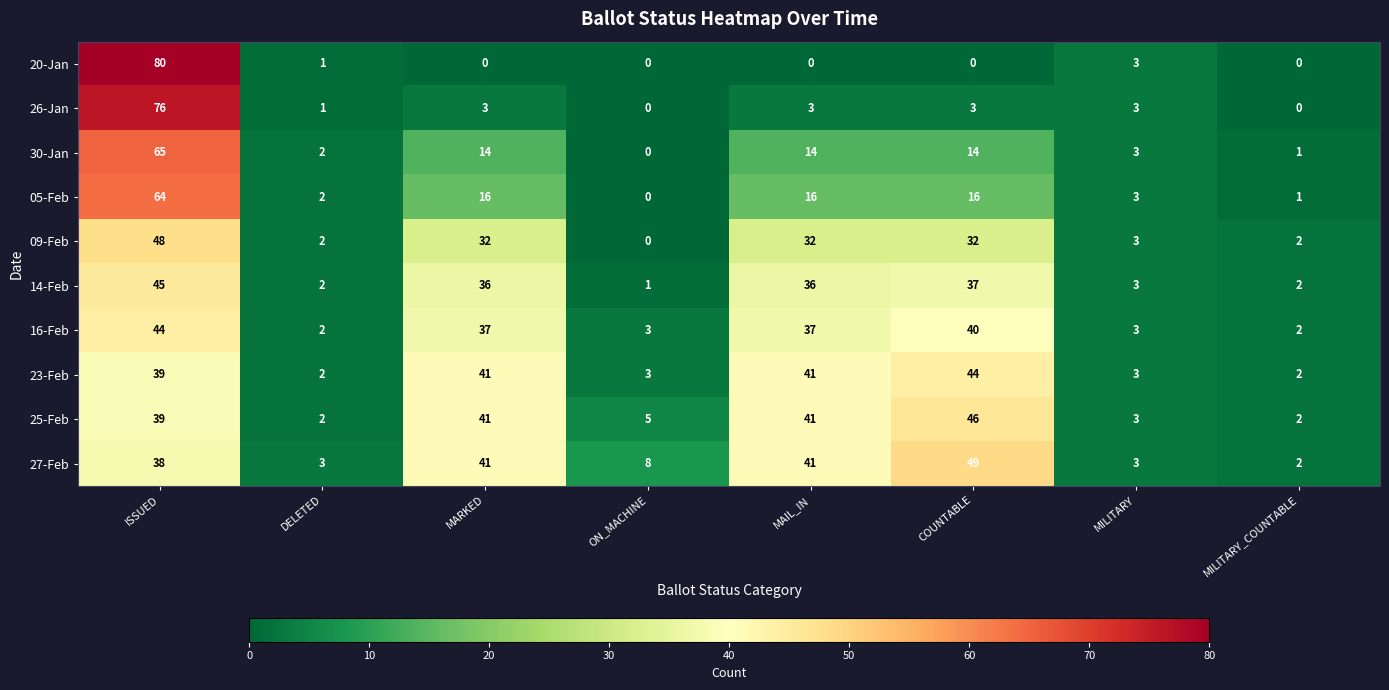

What is the sum of the 23-Feb values at COUNTABLE and MARKED?

85